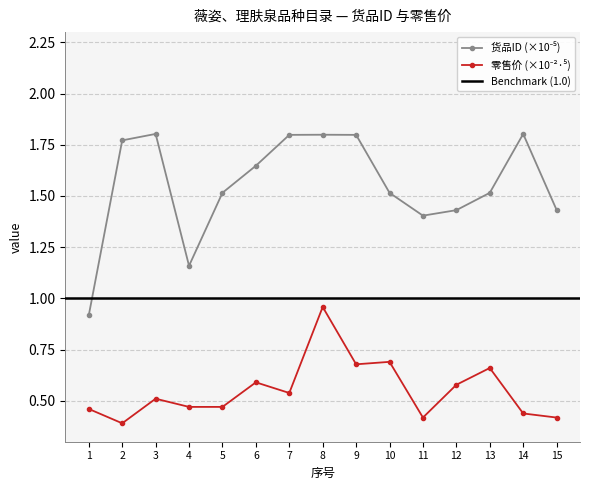

Read the 货品ID (col_1) value at 14.

1.8